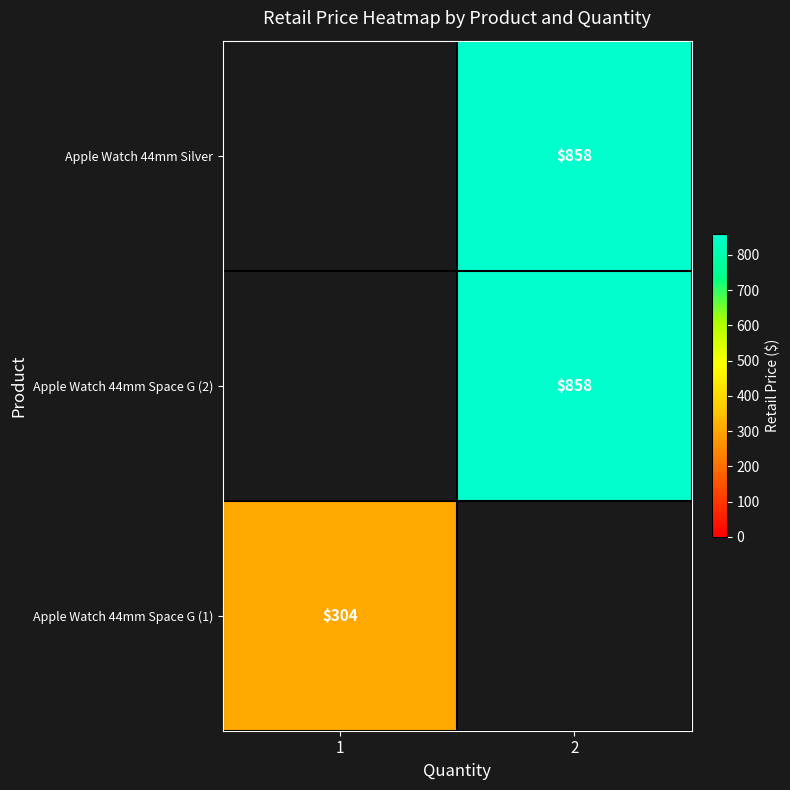

The value of Apple Watch 44mm Silver at 2 is 1380.3. True or false?

False